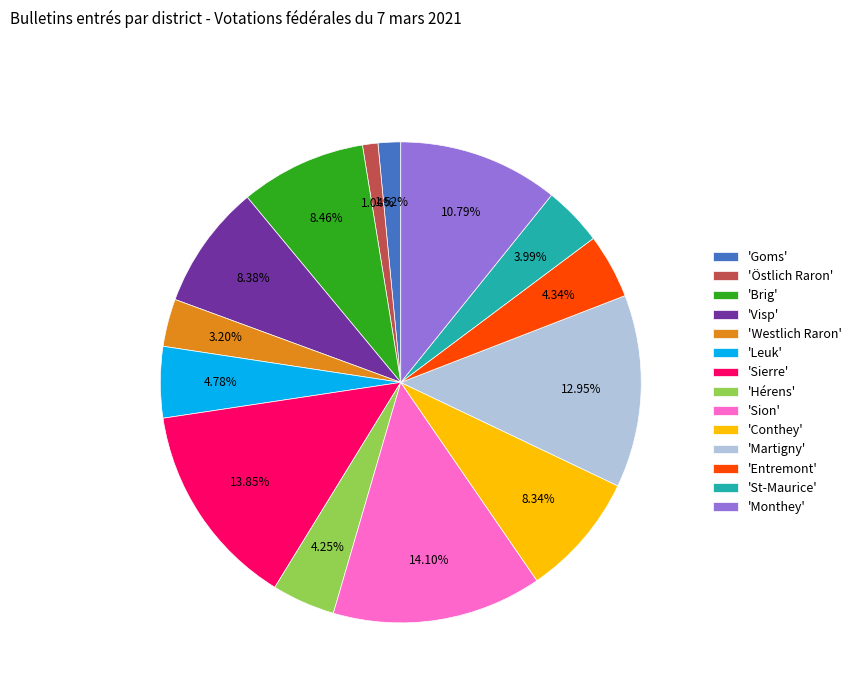

To the nearest percent, what is the difference between the largest and smallest slice percentages?

13%